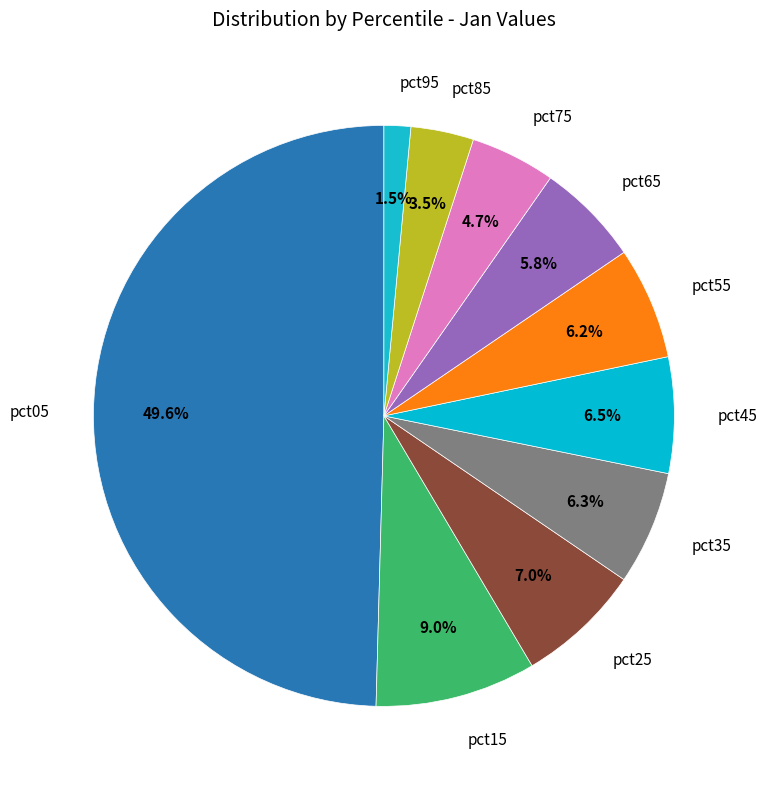

How many slices are in this pie chart?

10